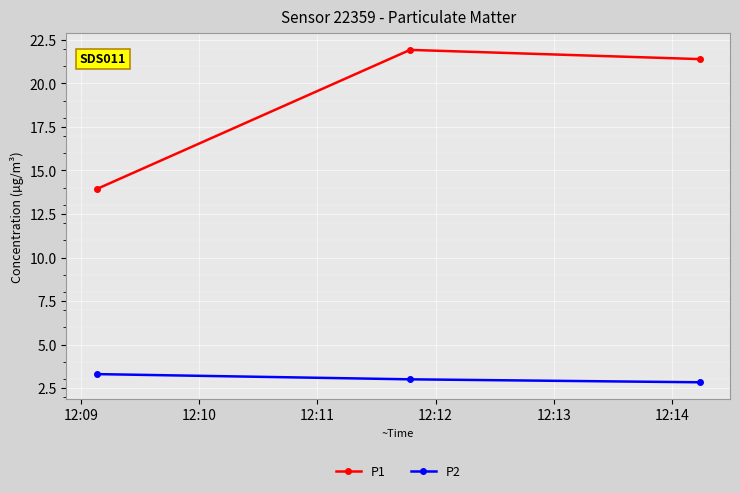

Which series has the largest range (max minus min)?

P1